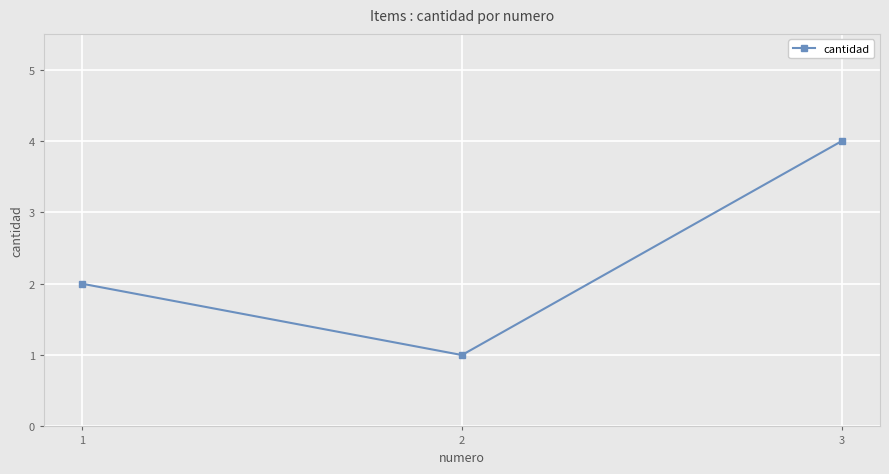

How many values are below 2?

1